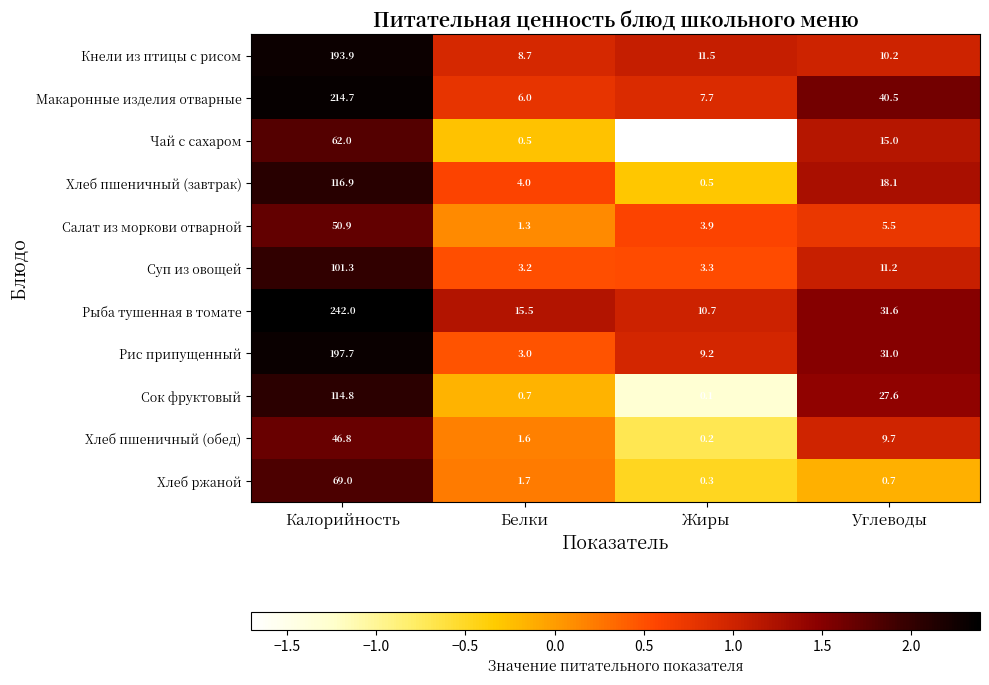

List the series in order of their peak value, highest first.

Рыба тушенная в томате, Макаронные изделия отварные, Рис припущенный, Кнели из птицы с рисом, Хлеб пшеничный (завтрак), Сок фруктовый, Суп из овощей, Хлеб ржаной, Чай с сахаром, Салат из моркови отварной, Хлеб пшеничный (обед)